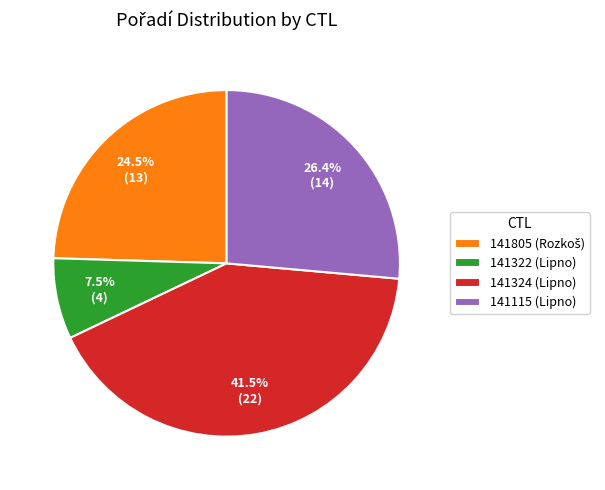

What percentage is NOT represented by 141322 (Lipno)?

92.5%